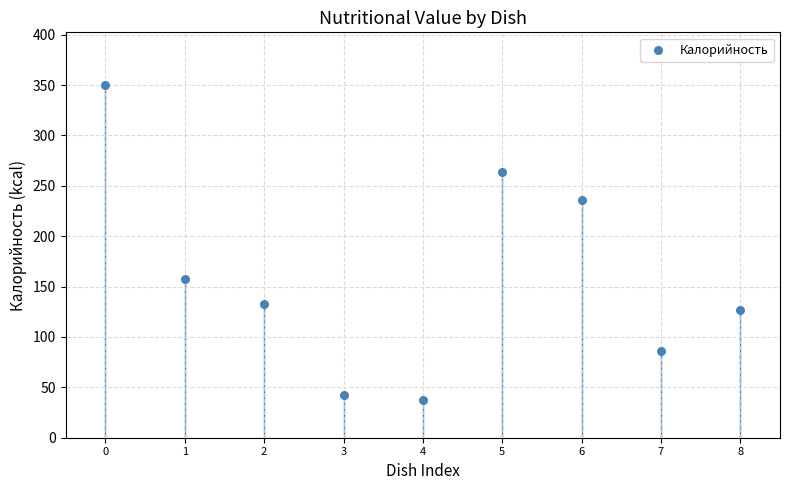

What is the range of Y values (max minus min)?

312.5